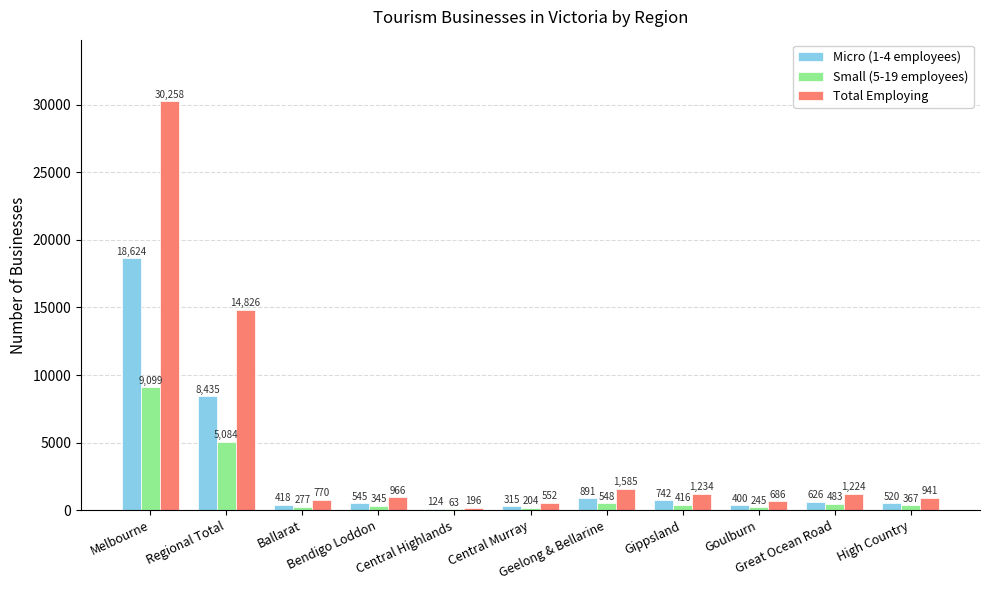

Which series changed the most between Melbourne and Central Highlands?

Total Employing